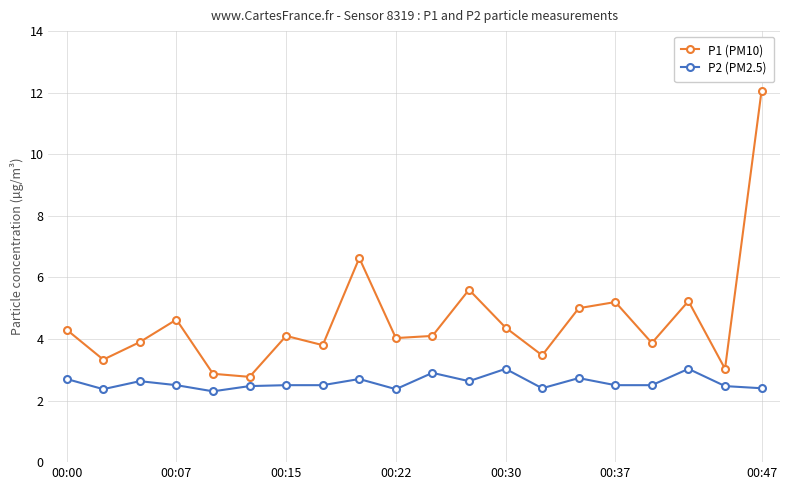

Rank the series by their maximum value, from lowest to highest.

P2 (PM2.5), P1 (PM10)